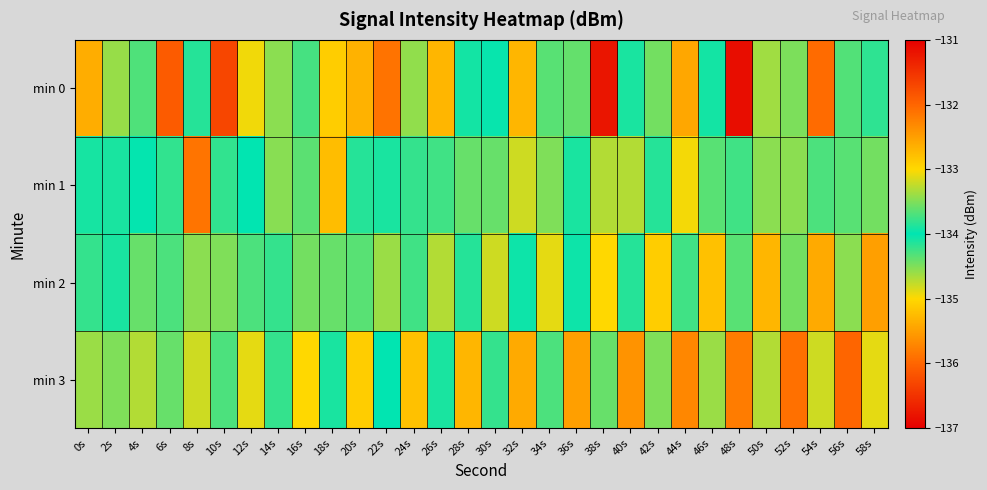

Rank the series by their maximum value, from highest to lowest.

min 0, min 1, min 2, min 3